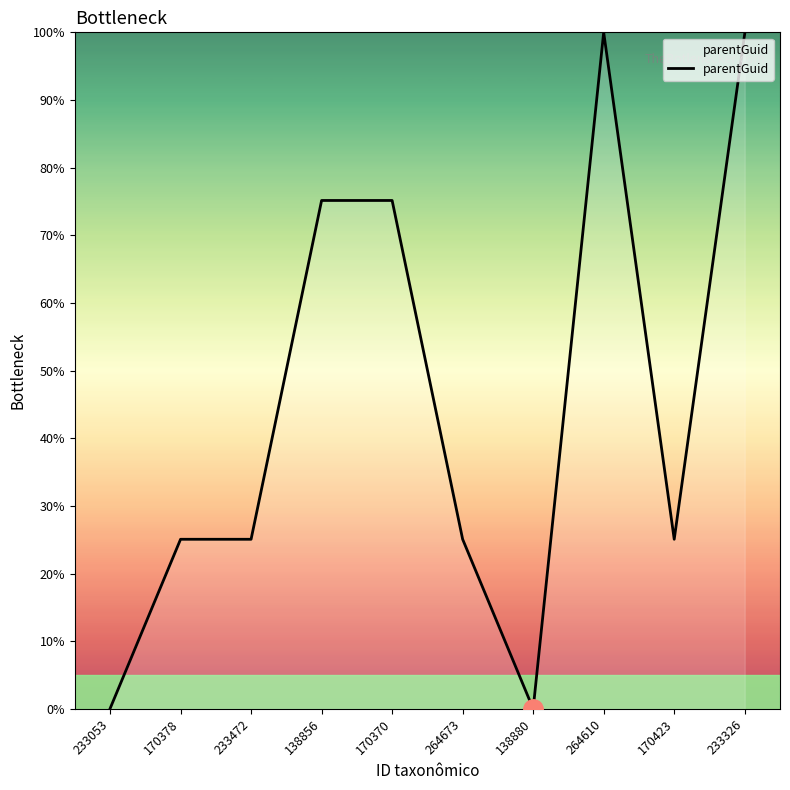

What is the maximum value shown in the chart?

100.0